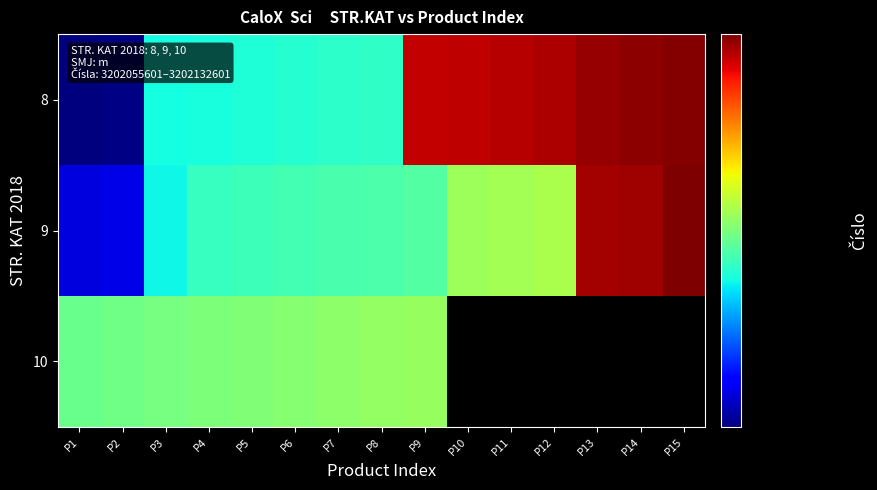

Which category has the highest value in the 9 series?

P15